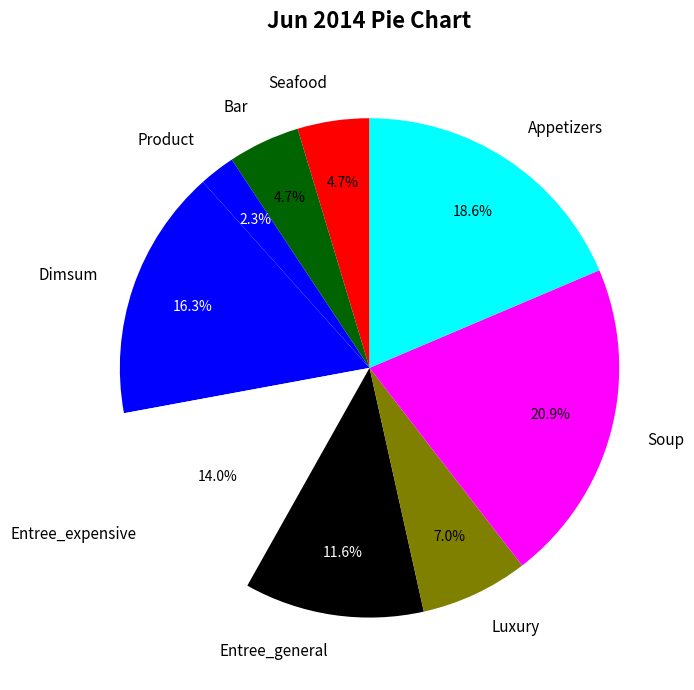

What is the largest slice in the pie chart?

Soup